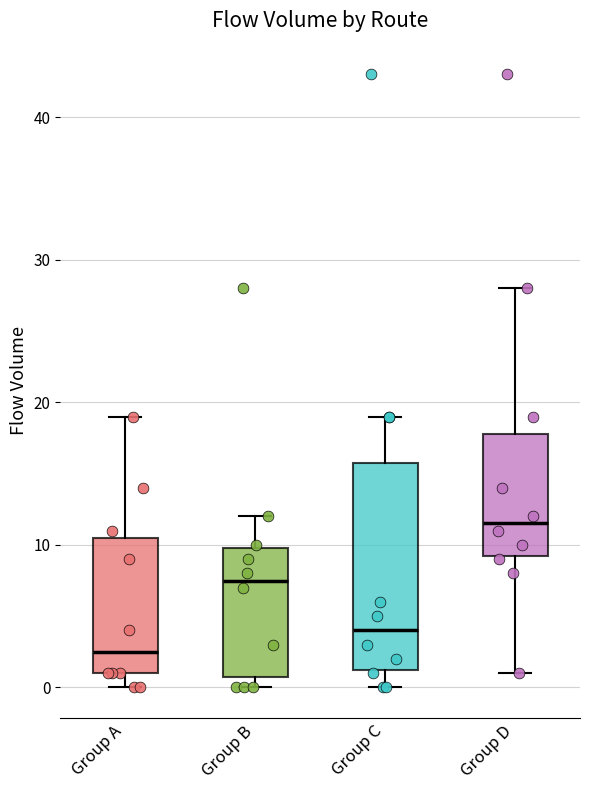

Comparing the boxes themselves (not the whiskers), which one is the tallest?

Group C